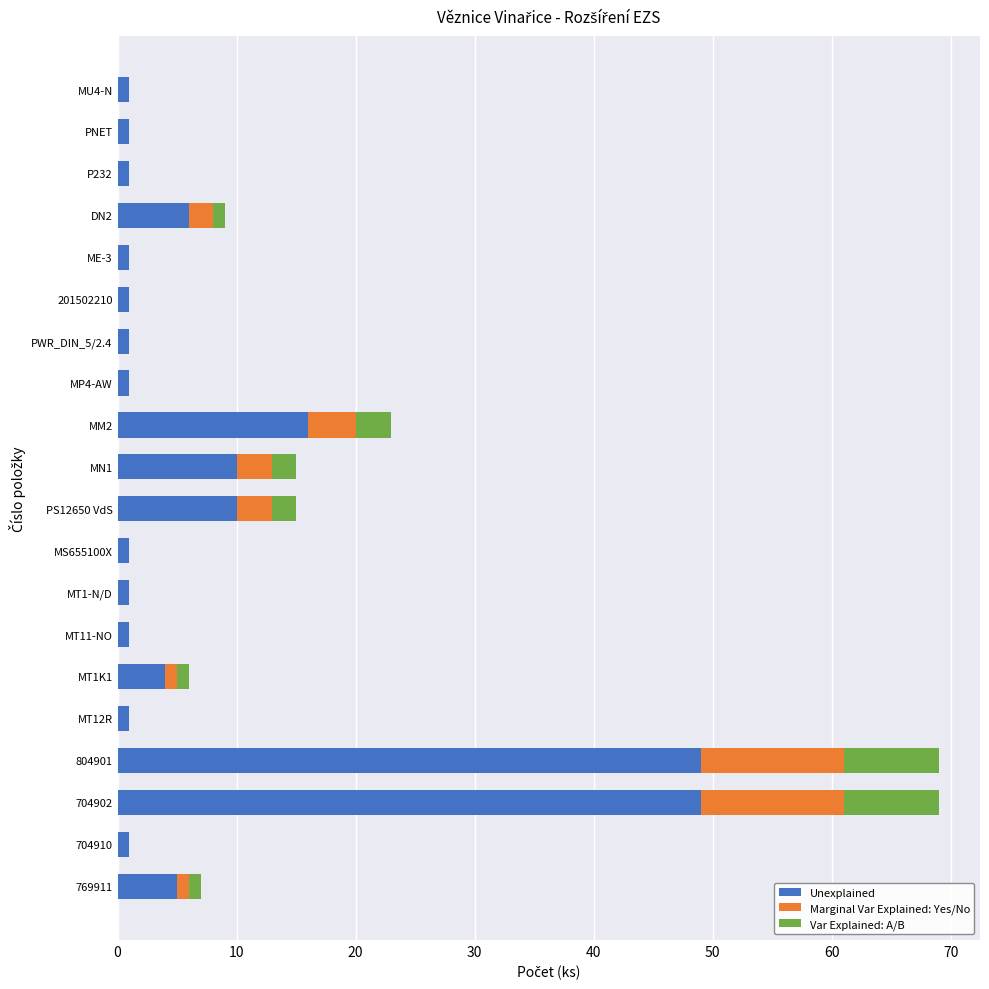

What is the maximum value for Unexplained?

49